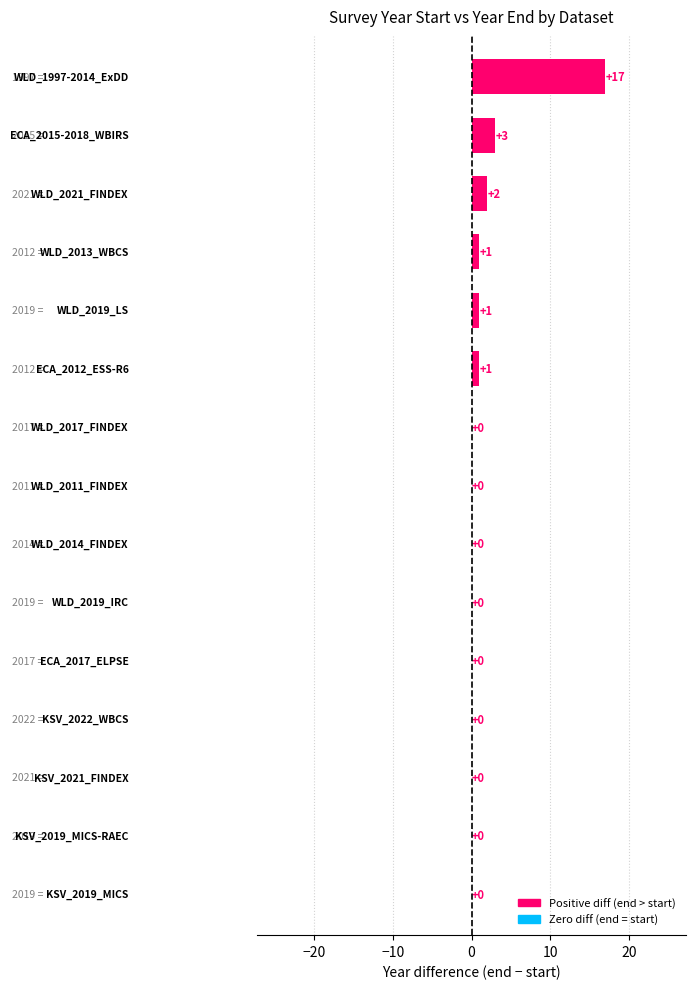

What is the maximum value shown in the chart?

17